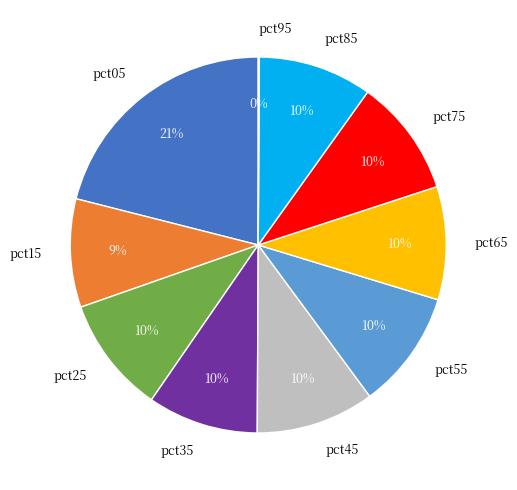

To the nearest percent, what is the difference between the largest and smallest slice percentages?

21%